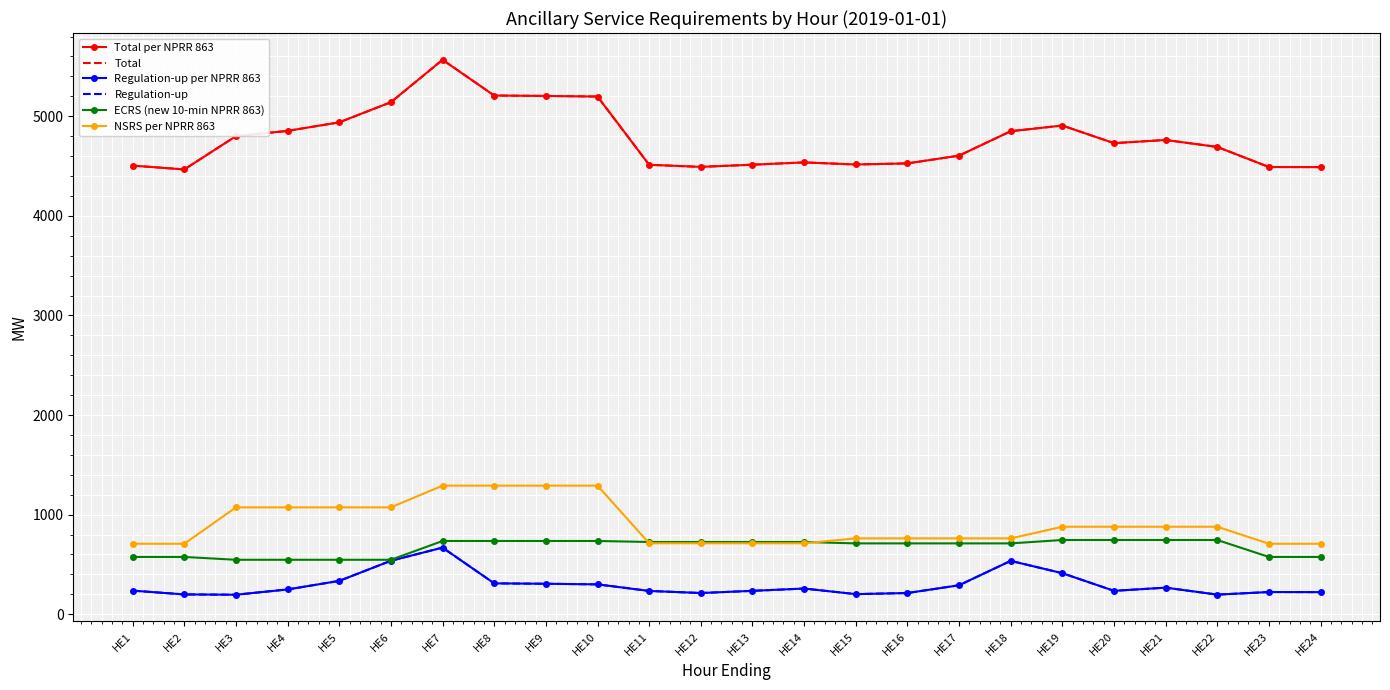

The value of NSRS per NPRR 863 at HE11 is 1218.1. True or false?

False